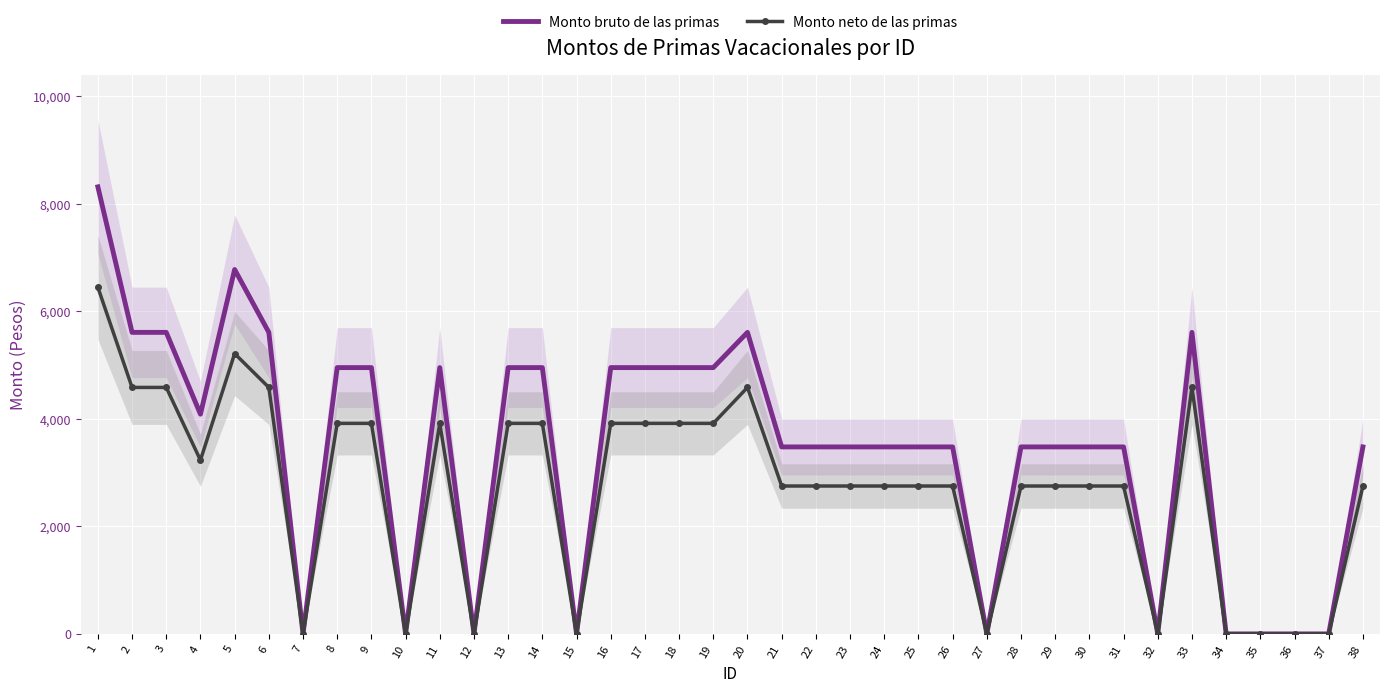

What is the difference between the Monto bruto de las primas values at 38 and 36?

3477.5